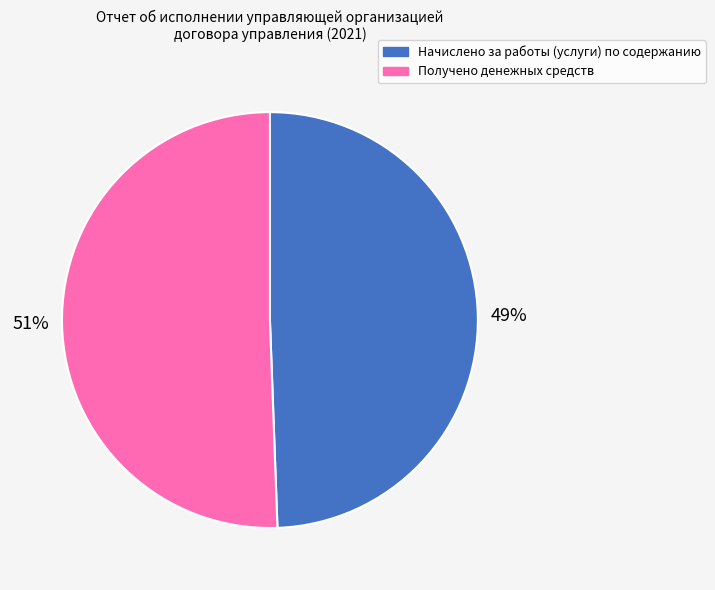

Combined, do Начислено за работы (услуги) по содержанию and Получено денежных средств account for over 50%?

Yes